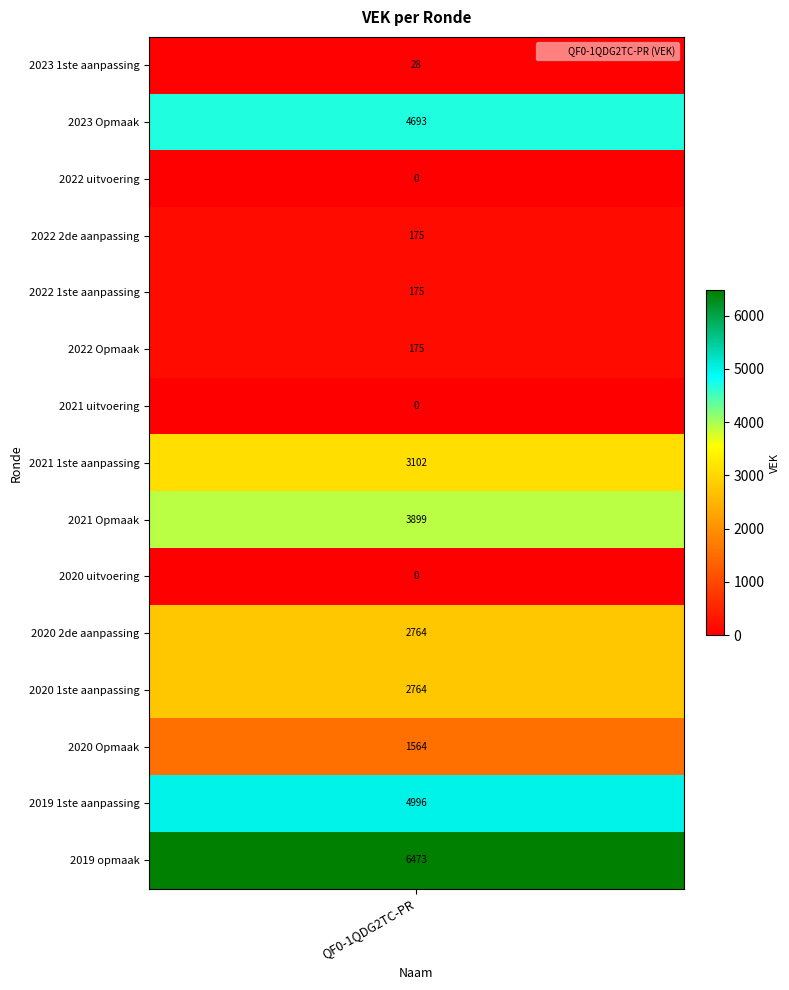

Which has a higher value, 2020 1ste aanpassing or 2021 1ste aanpassing?

2021 1ste aanpassing